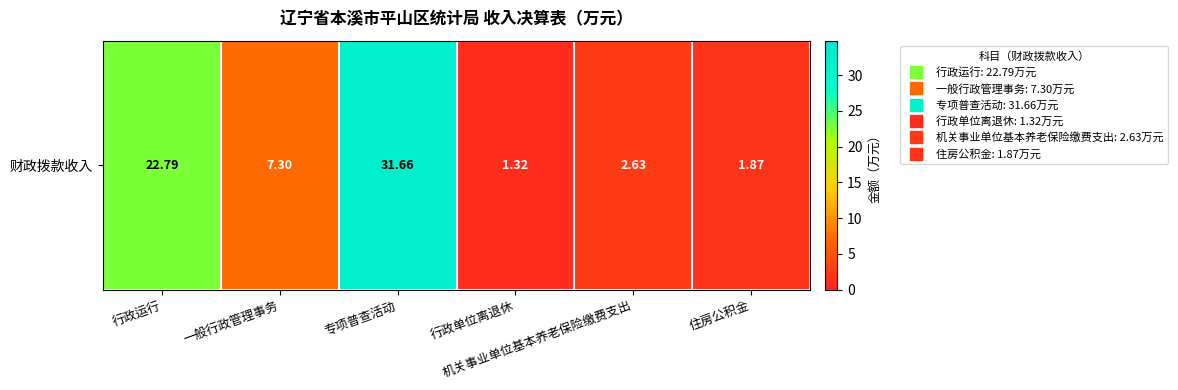

Is it true that the value at 一般行政管理事务 is 7.3?

True